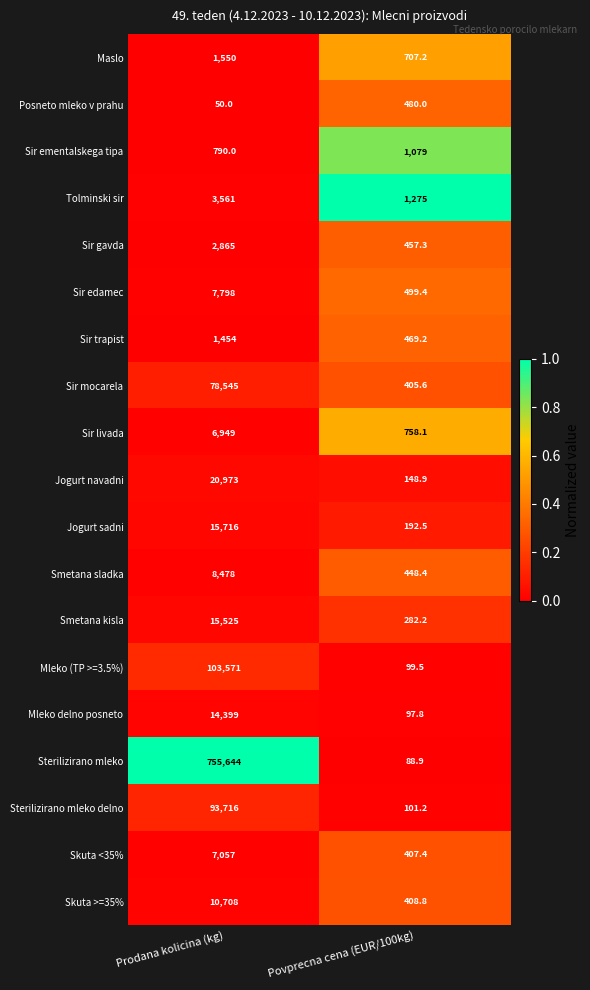

What is the difference between the maximum and minimum values in the Sir mocarela series?

78139.4